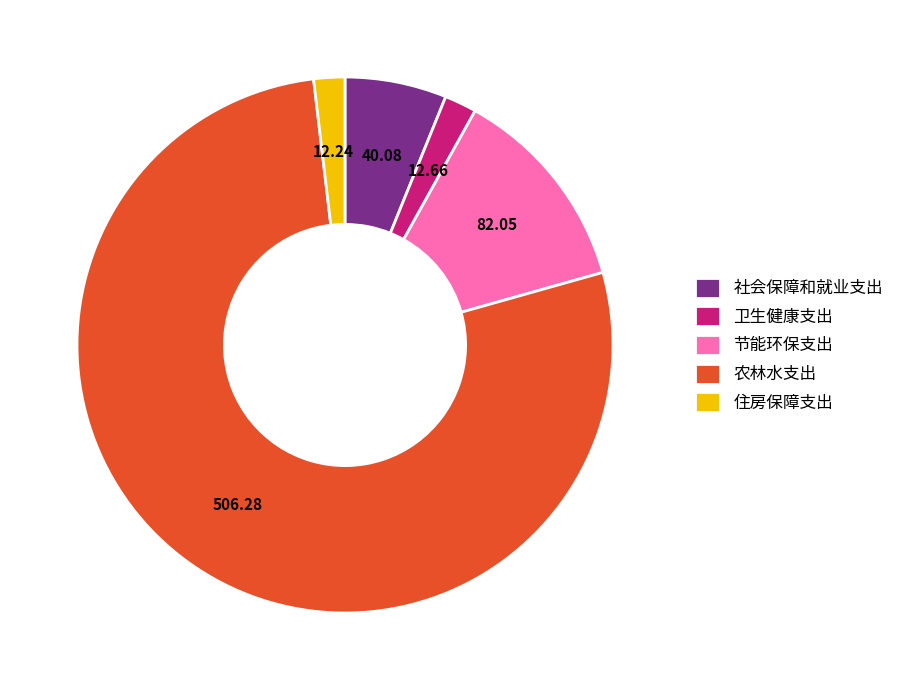

How many slices are in this pie chart?

5